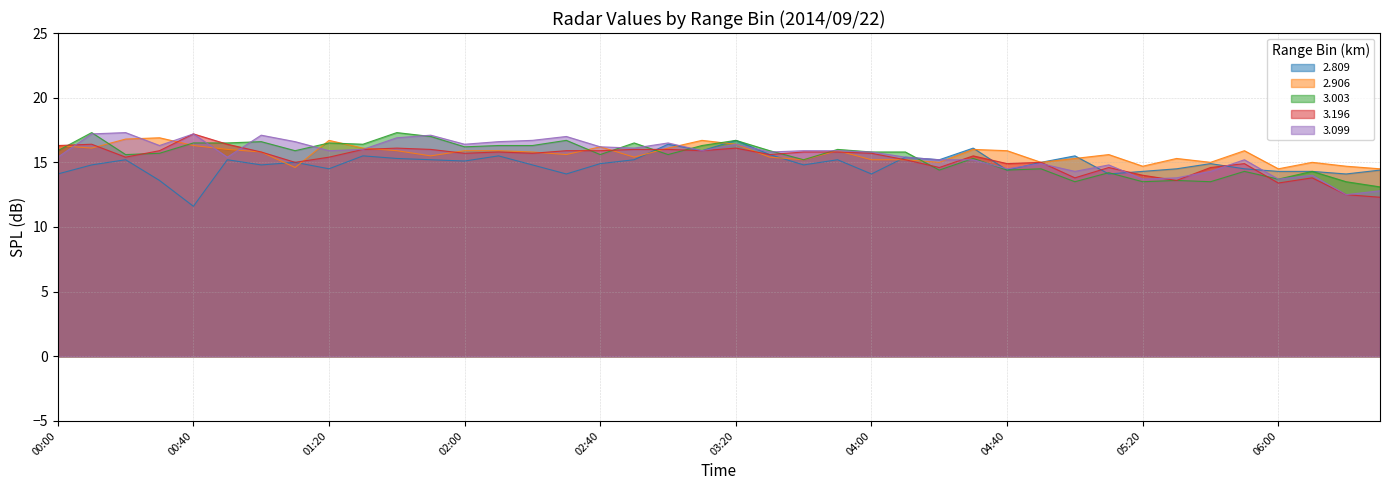

What is the average value of the 3.196 series?

15.3